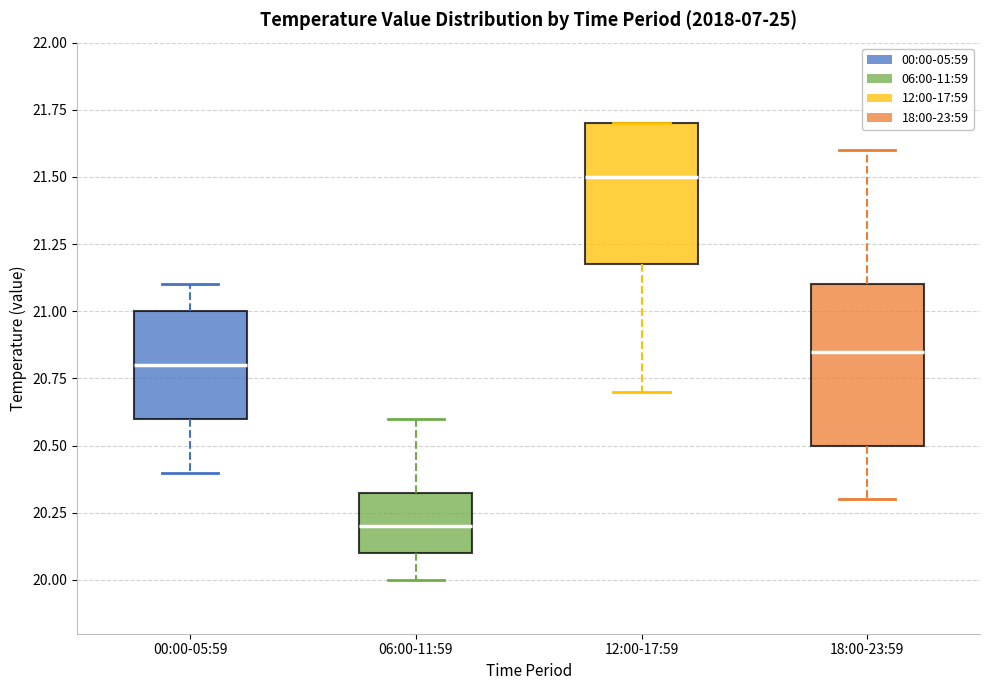

Where does the median line of the box for 00:00-05:59 sit on the y-axis? The values are not printed on the chart, so give them approximately, as read against the axis.

20.80